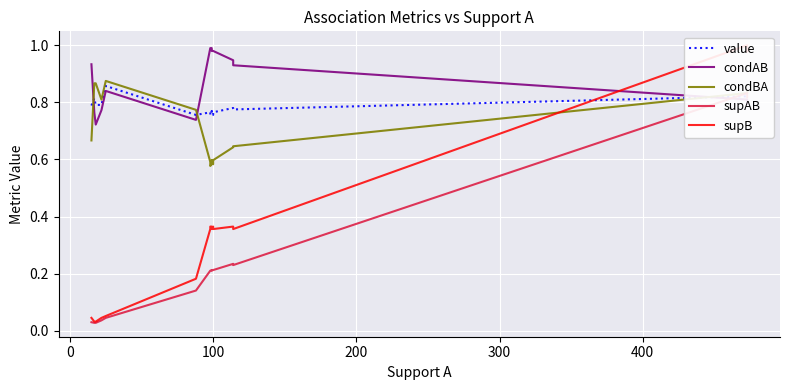

At how many categories does at least one series exceed 0?

17